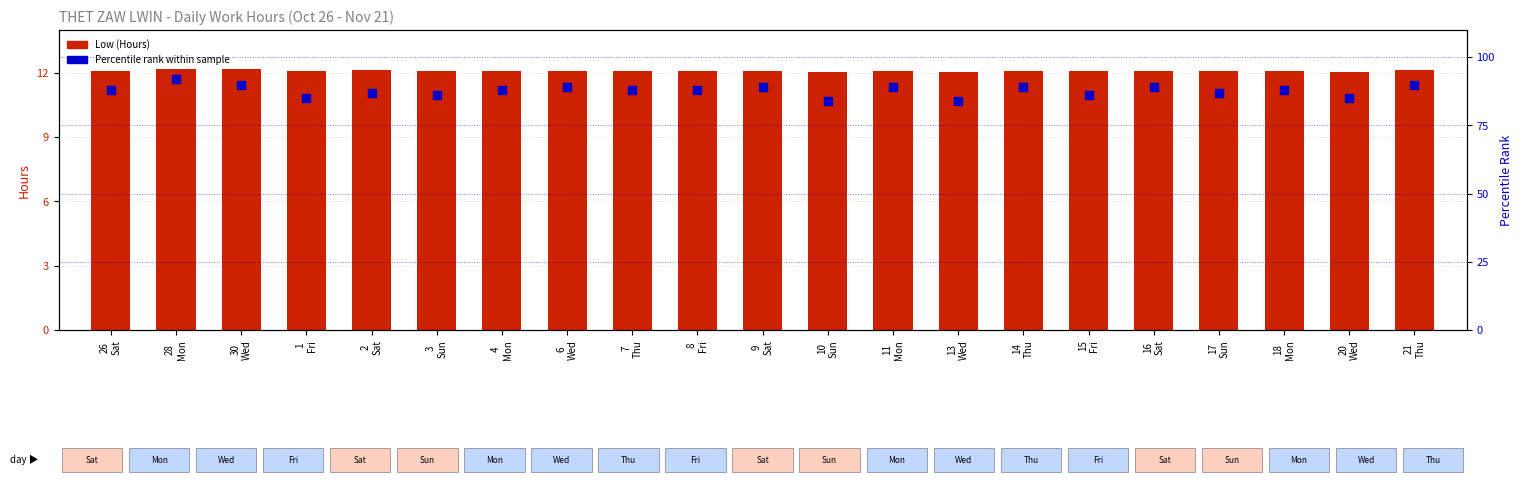

Which series has the largest Y range (max minus min)?

Percentile rank